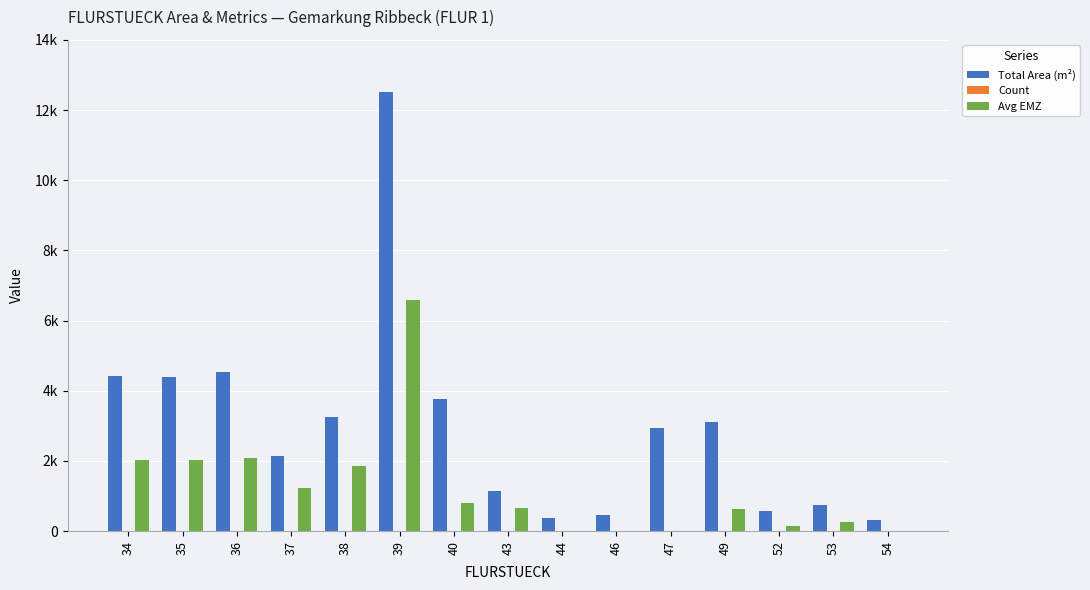

Does the chart contain stacked bars?

No